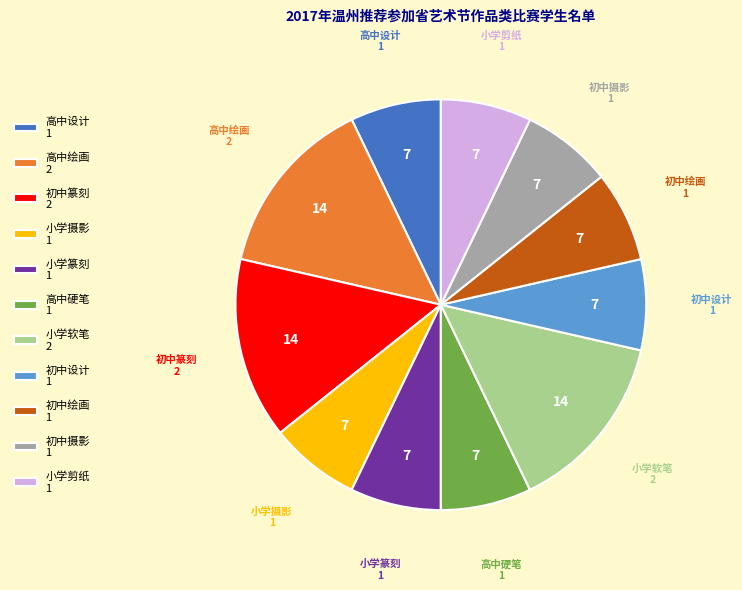

Do 小学剪纸 1 and 初中绘画 1 together represent more than half of the pie?

No